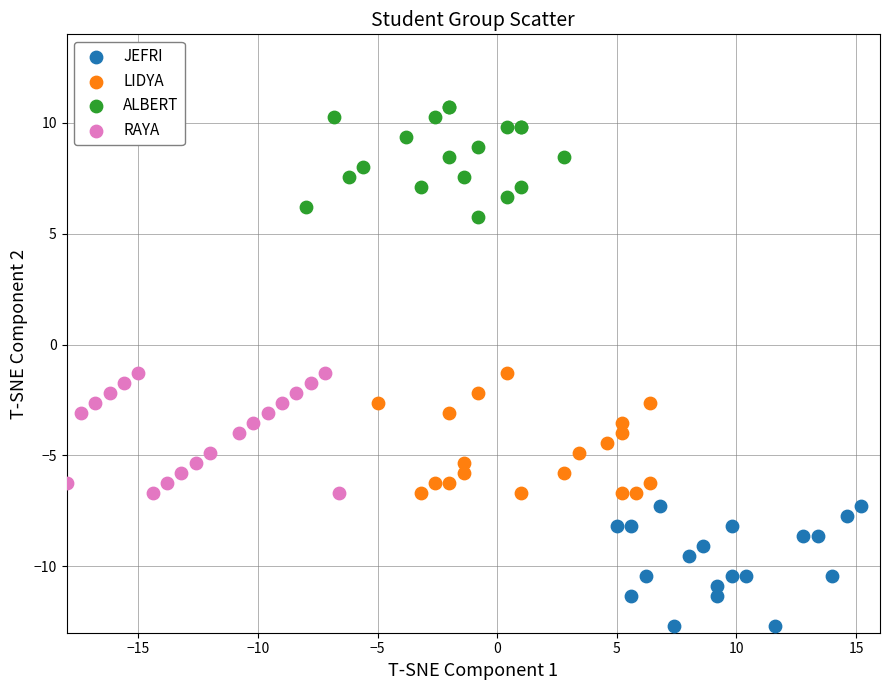

Which series contains the highest Y value?

ALBERT